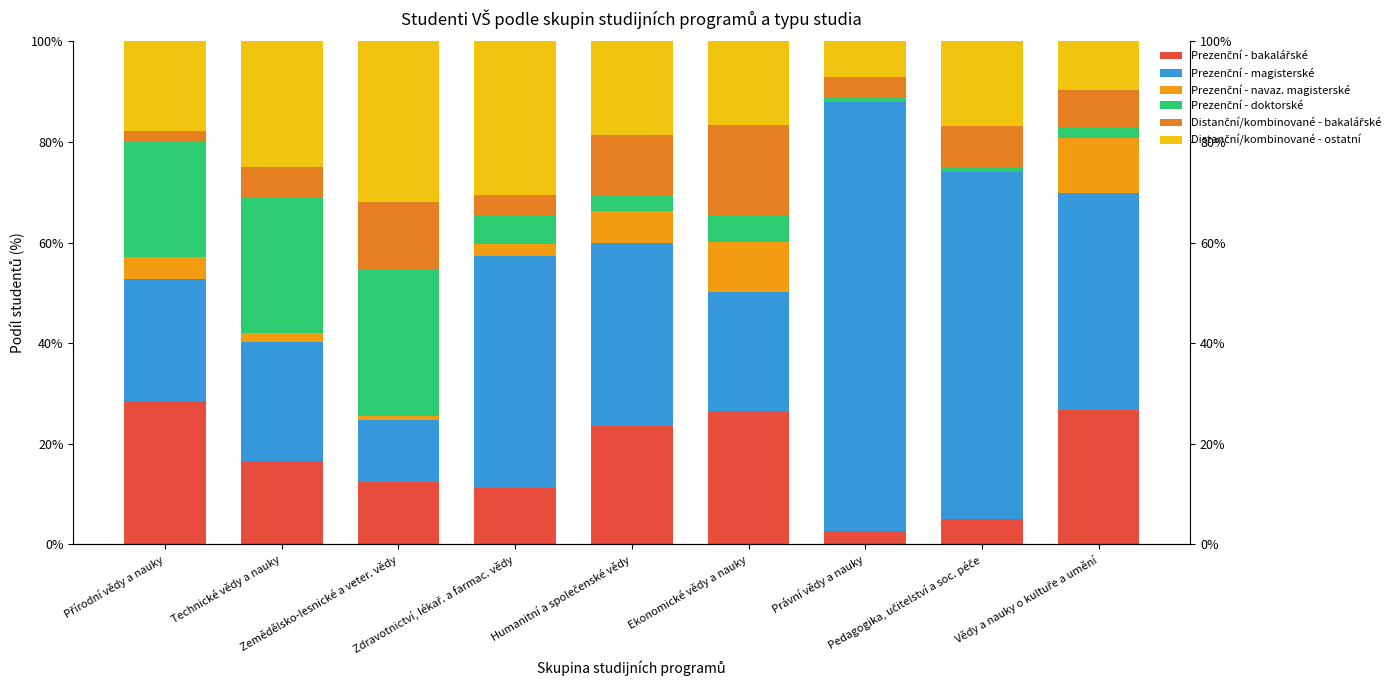

Between Zemědělsko-lesnické a veter. vědy and Humanitní a společenské vědy, which series saw the biggest shift?

Prezenční - doktorské